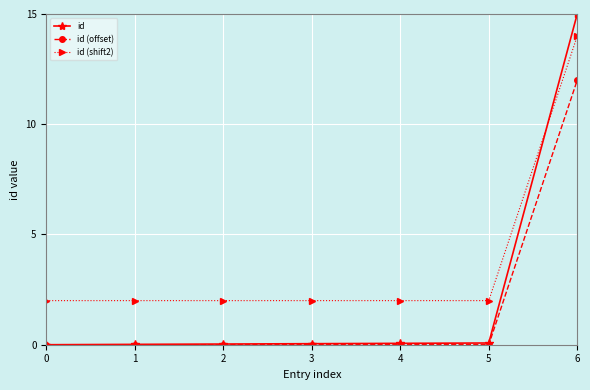

The id (offset) series shows 6.1 at 2. True or false?

False